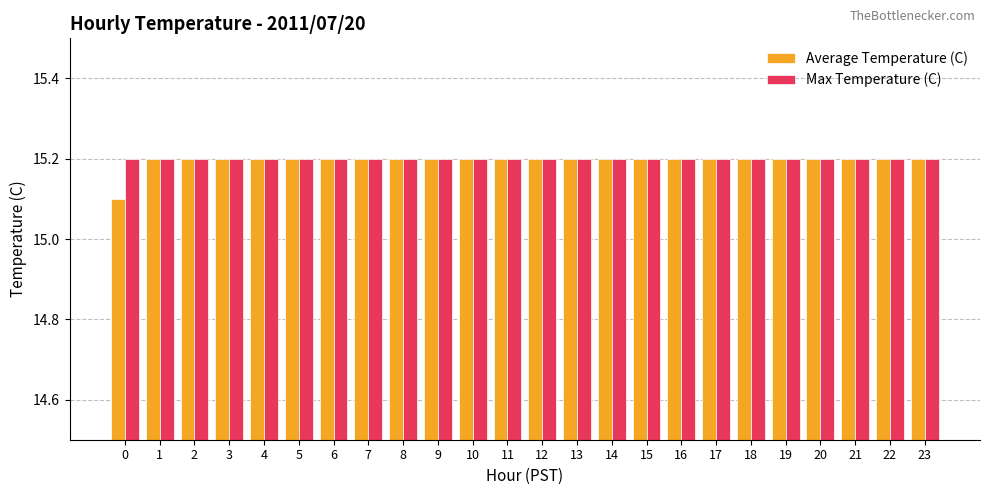

Which series has the largest range (max minus min)?

Average Temperature (C)